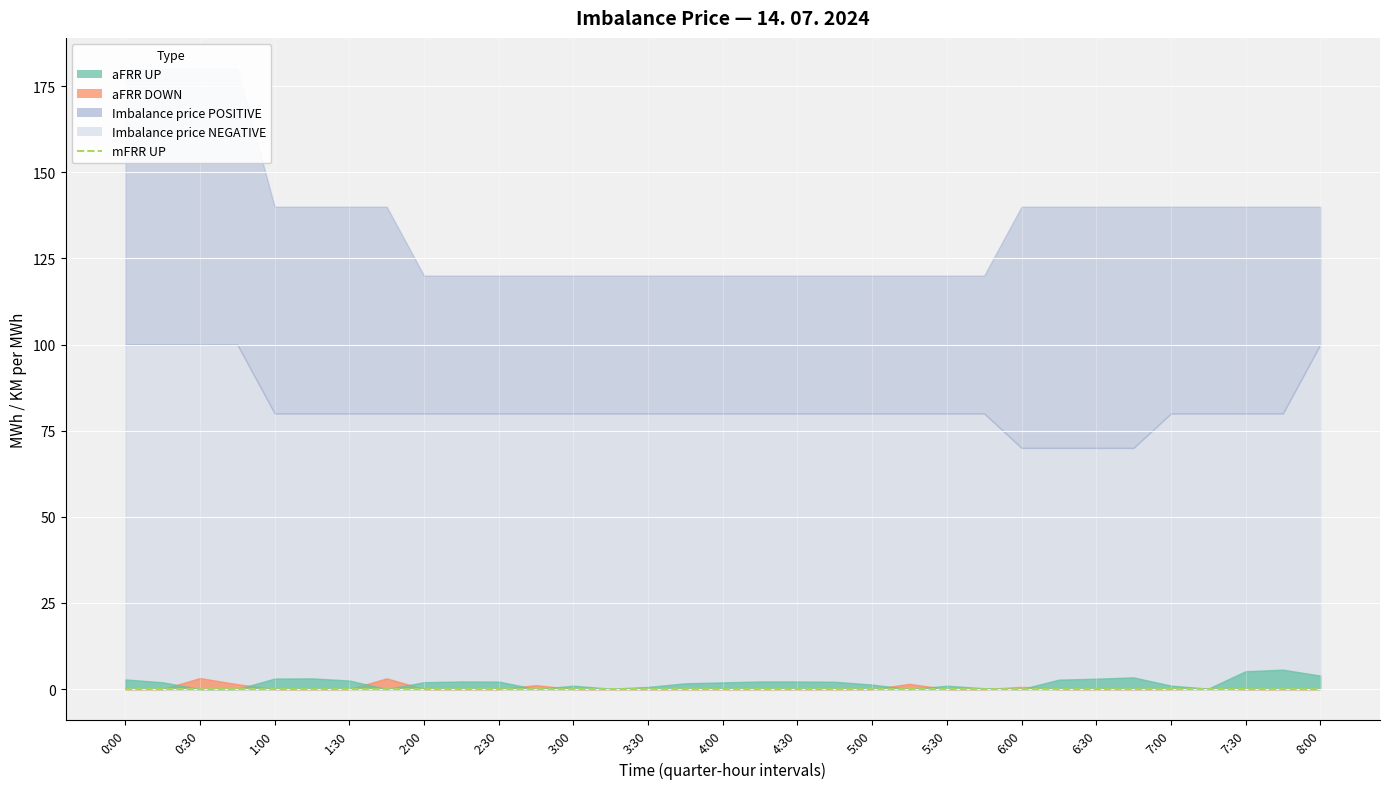

Which series has the largest range (max minus min)?

Imbalance price NEGATIVE